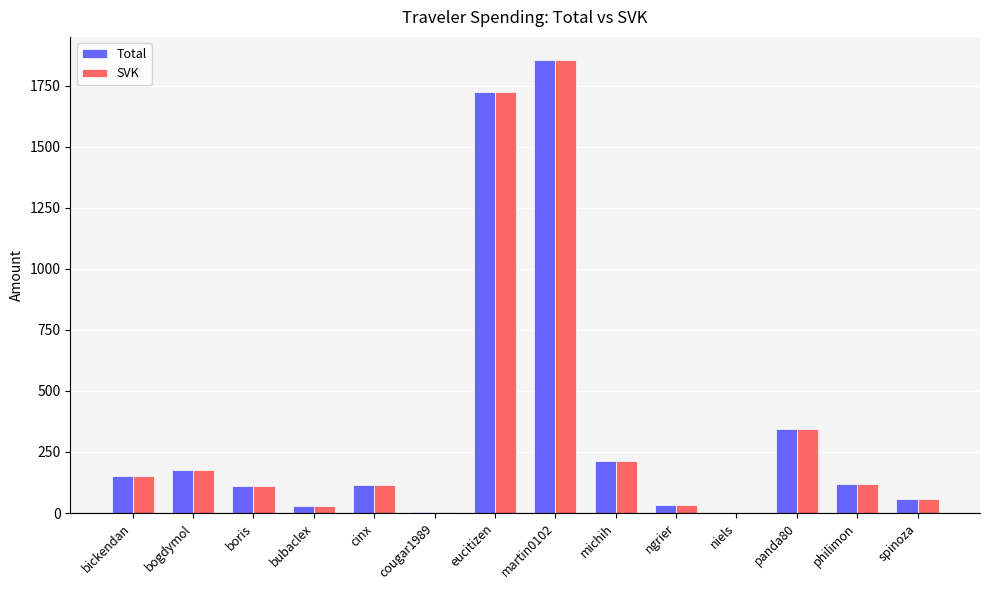

How many groups of bars are there?

14